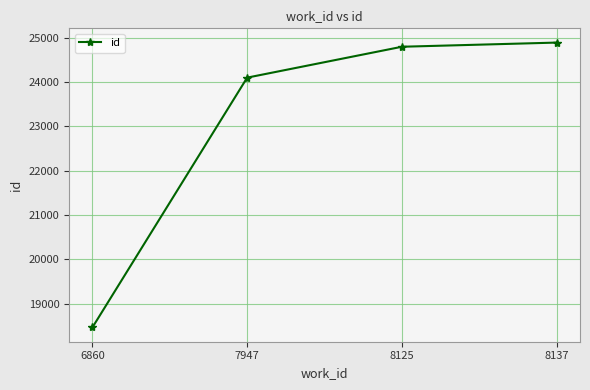

What value does the data have at 7947?

24102